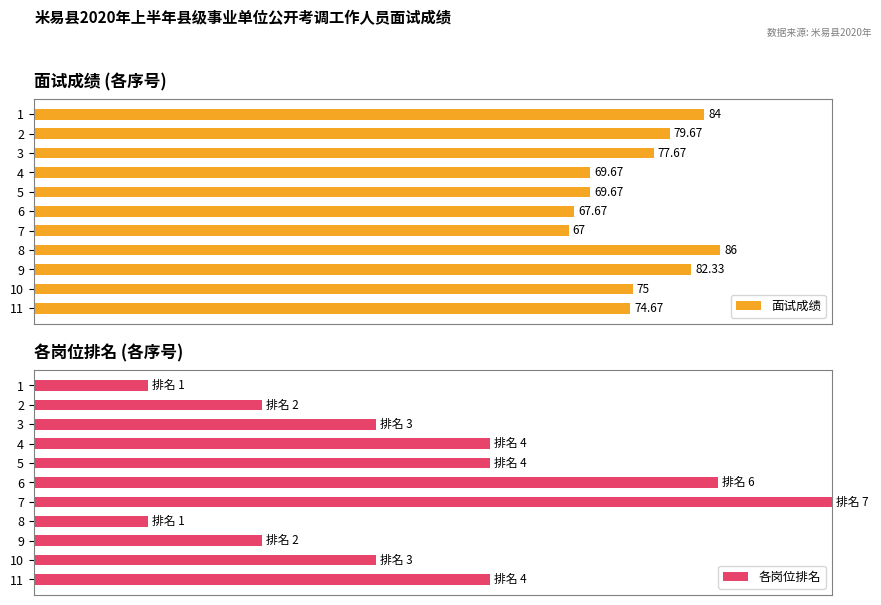

The value of 面试成绩 at 10 is 123.7. True or false?

False